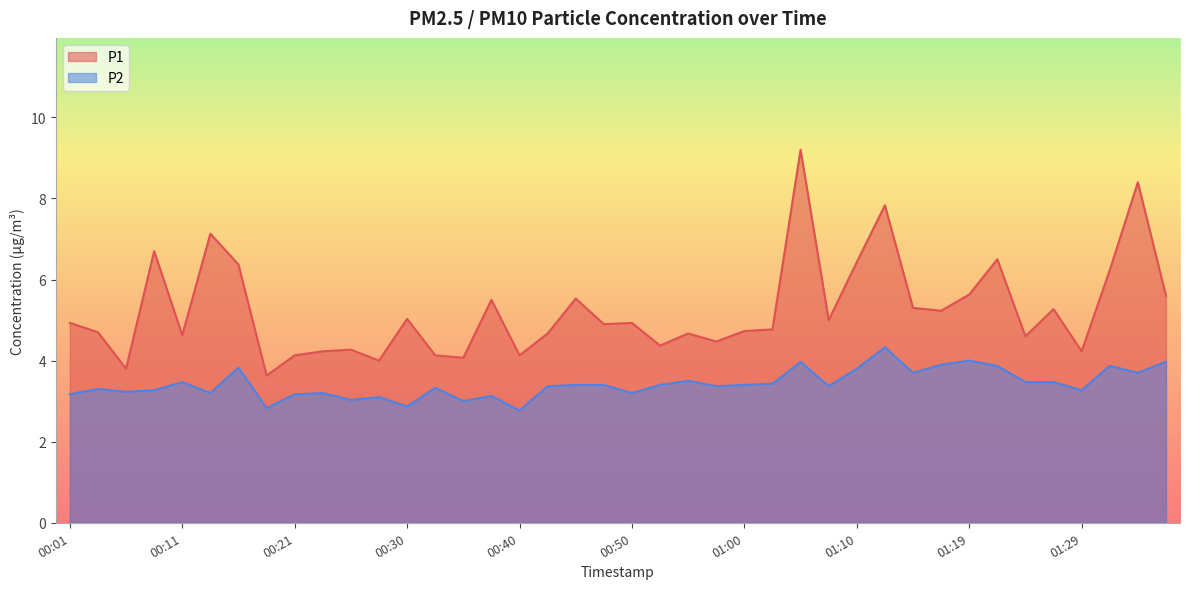

What is the difference between the highest and lowest values at 00:23?

1.0